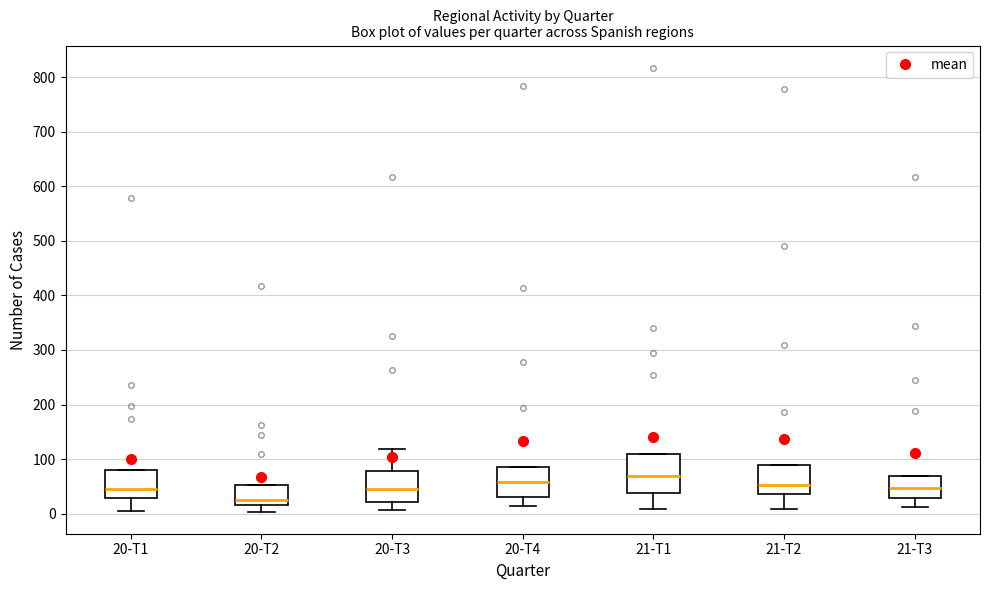

Reading left to right, transcribe this box plot: for each box, give where its median line is, the range the box spans, and where its two whiskers end, as read against the y-axis. The values are not printed on the chart, so give them approximately, as read against the axis.

20-T1: median 50, box 30 to 80, whiskers 10 to 80
20-T2: median 30, box 20 to 50, whiskers 0 to 50
20-T3: median 50, box 20 to 80, whiskers 10 to 120
20-T4: median 60, box 30 to 90, whiskers 20 to 90
21-T1: median 70, box 40 to 110, whiskers 10 to 110
21-T2: median 50, box 40 to 90, whiskers 10 to 90
21-T3: median 50, box 30 to 70, whiskers 10 to 70